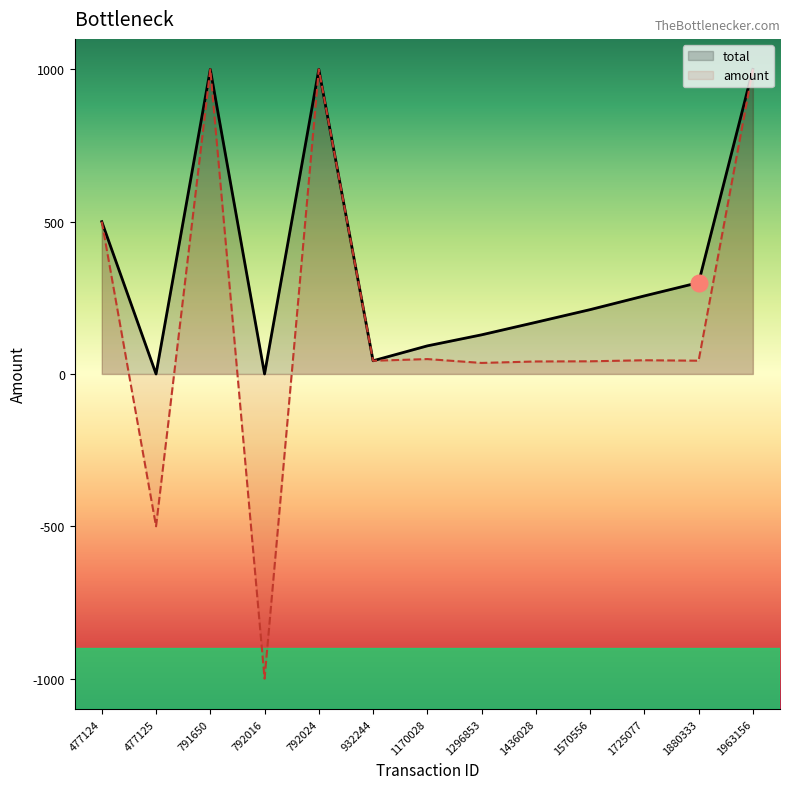

True or false: amount and total cross at least once.

False